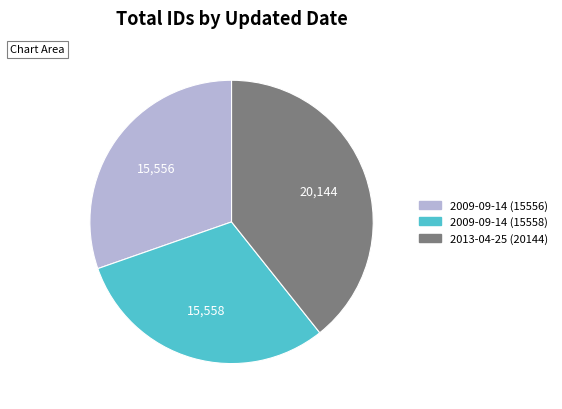

Is there any slice that represents more than half of the pie?

No